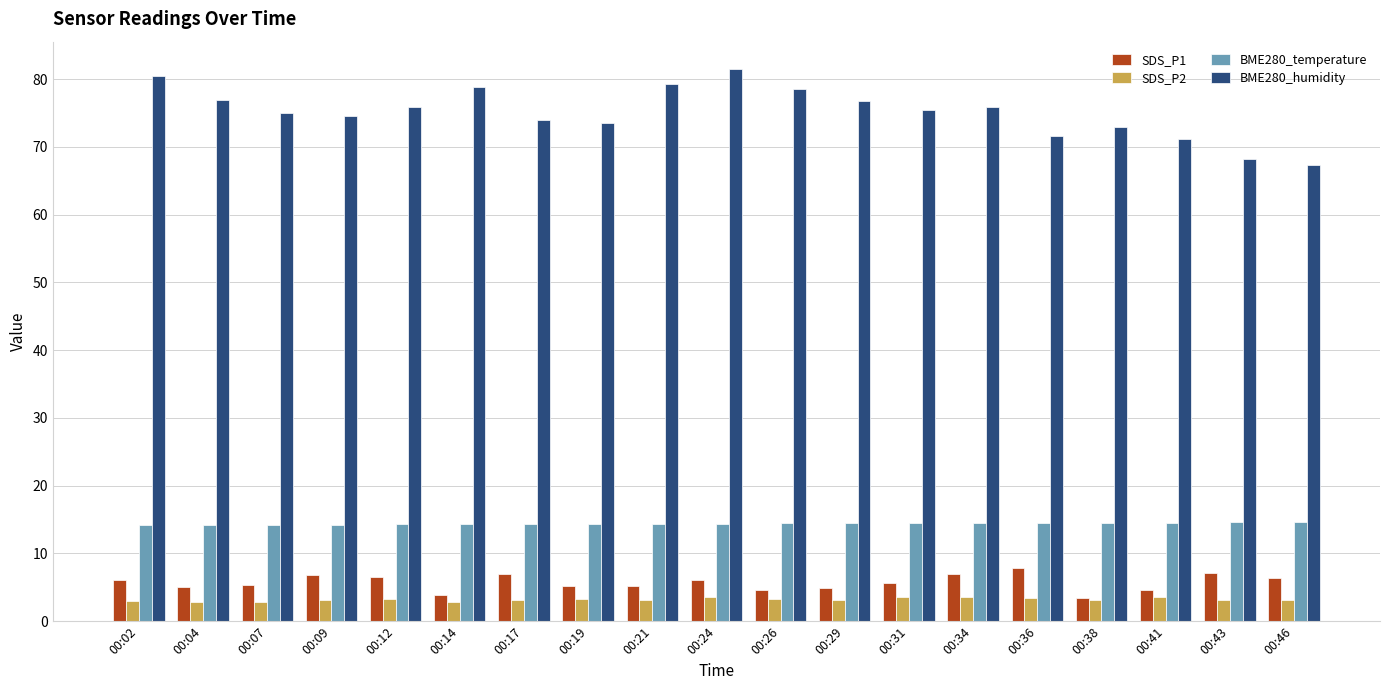

What is the average value of the SDS_P2 series?

3.2